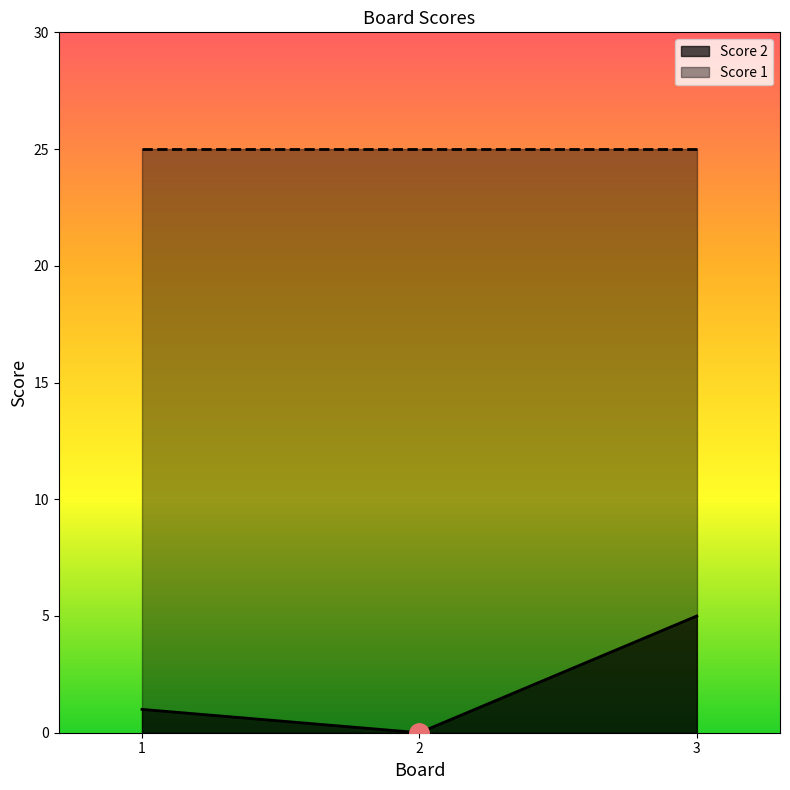

At how many categories does at least one series exceed 4?

3